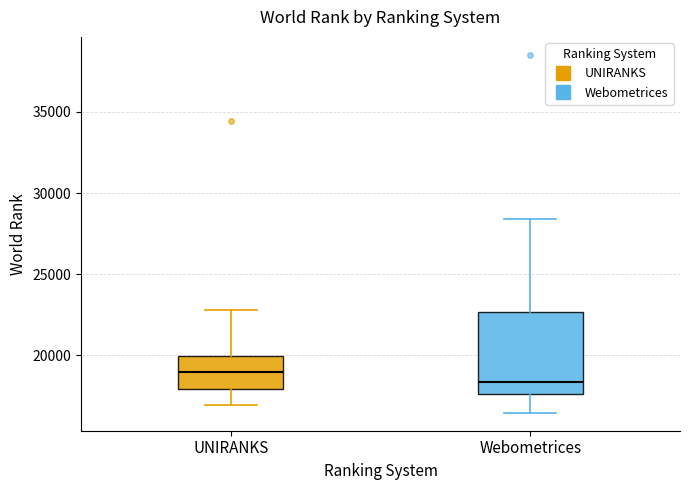

Where does the lower whisker of the box for UNIRANKS end on the y-axis? The values are not printed on the chart, so give them approximately, as read against the axis.

17000